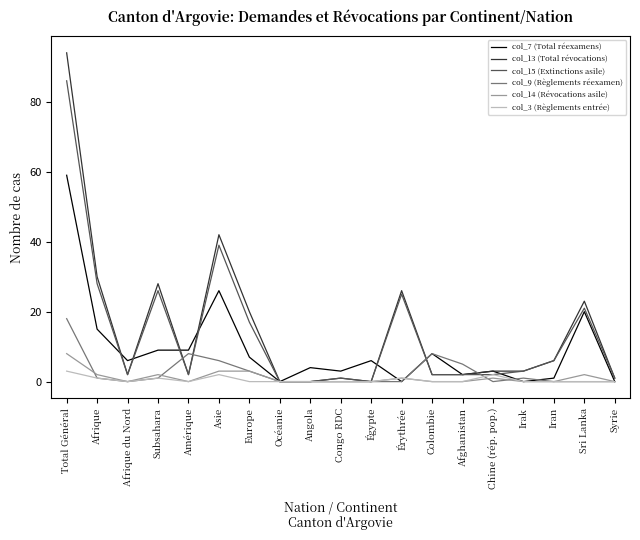

At how many categories does at least one series exceed 49?

1